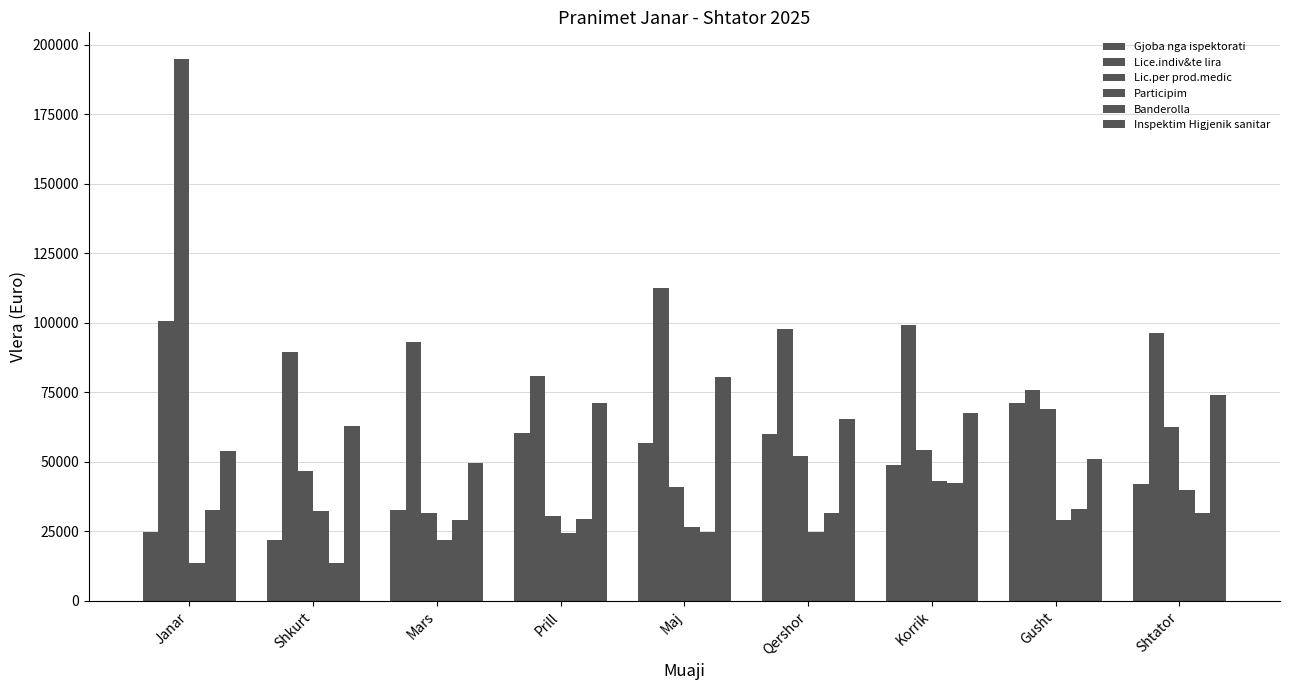

What is the difference between the highest and lowest values at Qershor?

73111.0